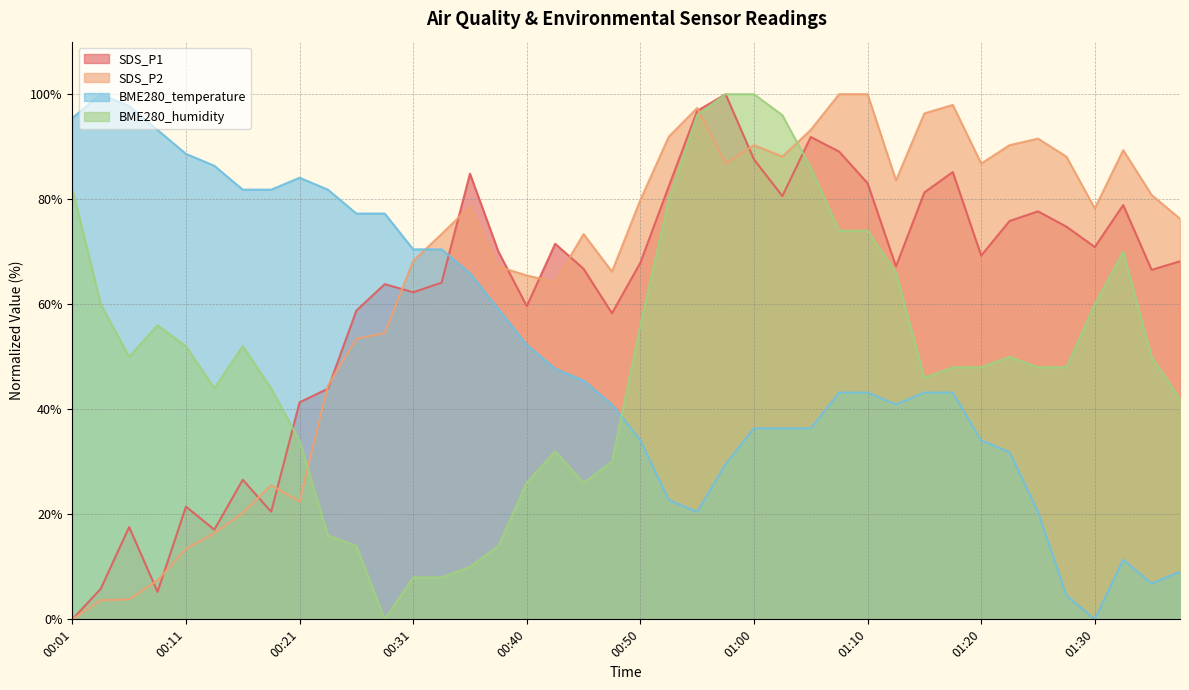

At which category does BME280_humidity reach its first local valley?

00:06